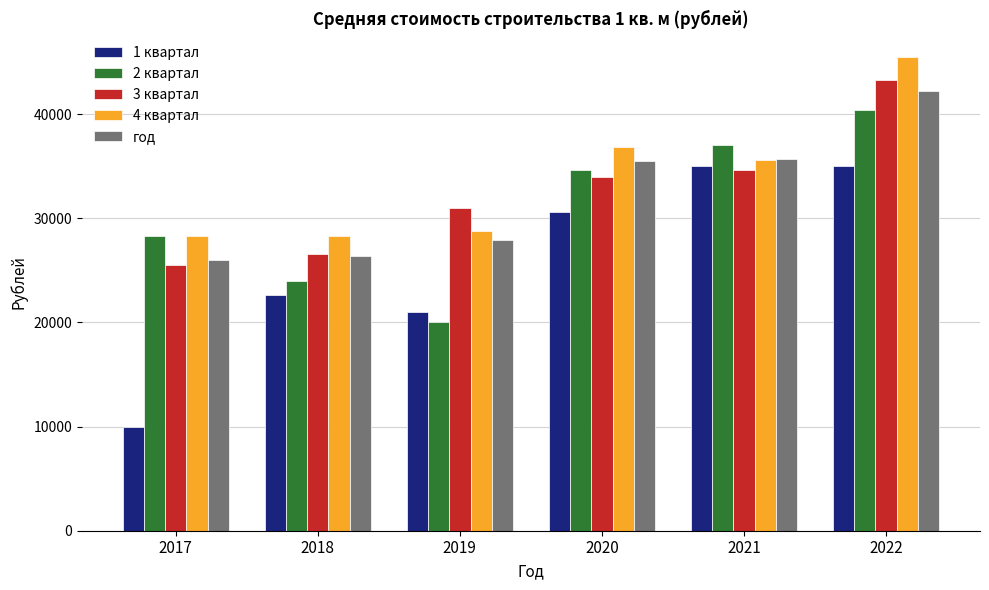

Which series has the largest range (max minus min)?

1 квартал